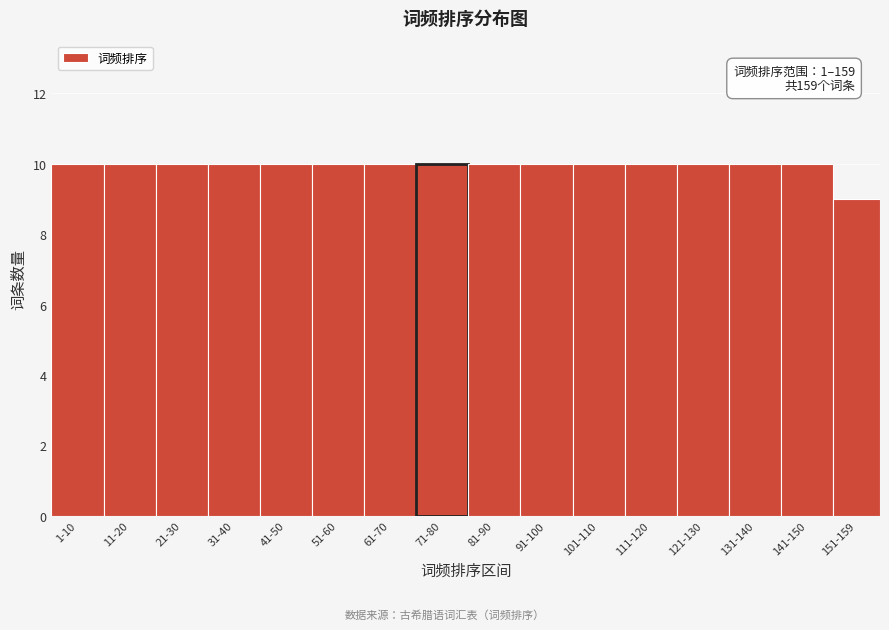

Reading left to right, what are all the values shown in this chart?

1-10=10	11-20=10	21-30=10	31-40=10	41-50=10	51-60=10	61-70=10	71-80=10	81-90=10	91-100=10	101-110=10	111-120=10	121-130=10	131-140=10	141-150=10	151-159=9